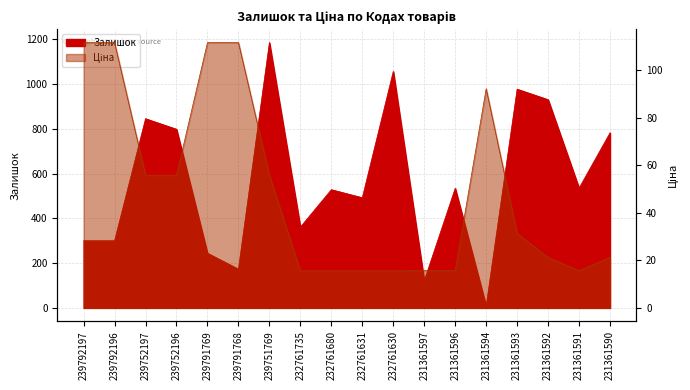

Rank the series by their maximum value, from lowest to highest.

Ціна, Залишок